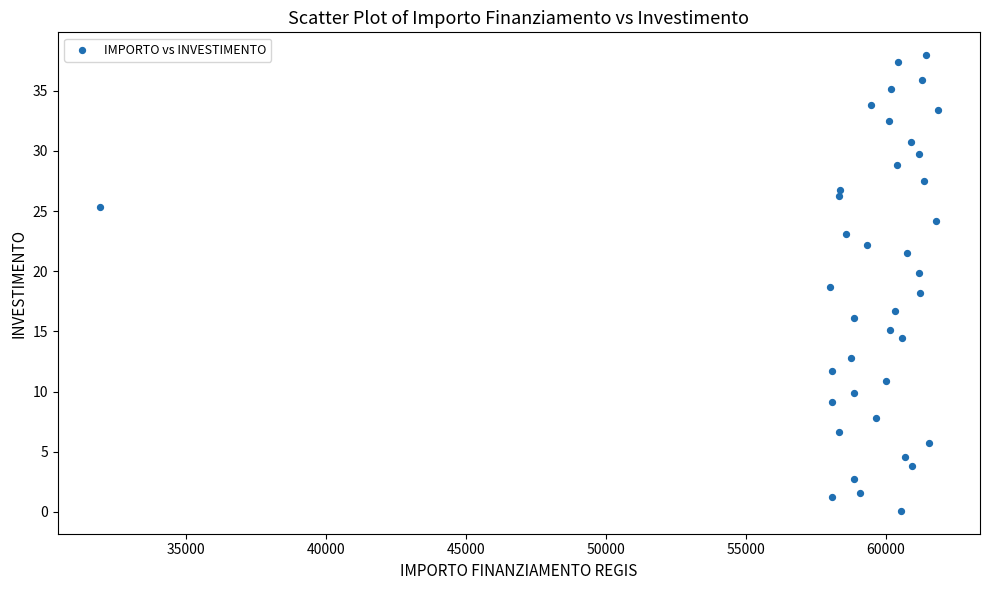

What is the range of X values (max minus min)?

29923.1